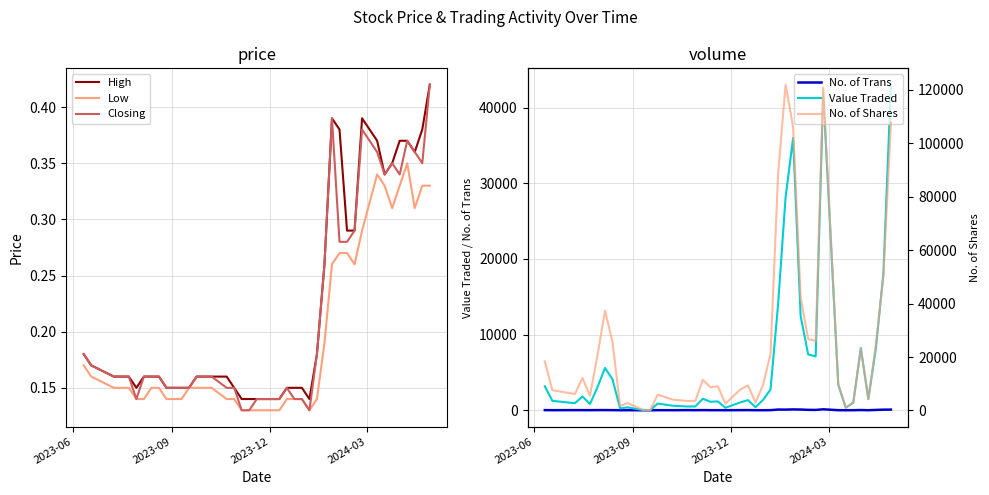

What is the difference between the second highest and minimum values in the High series?

0.2